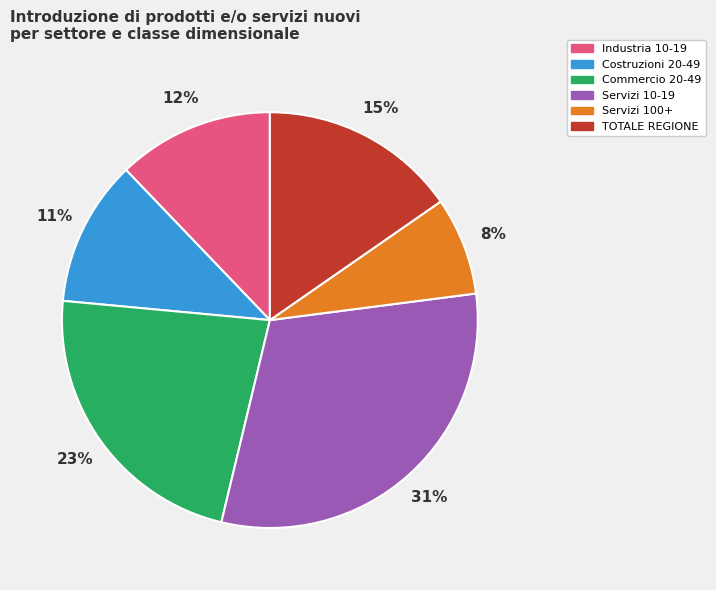

To the nearest percent, what is the average slice percentage?

17%